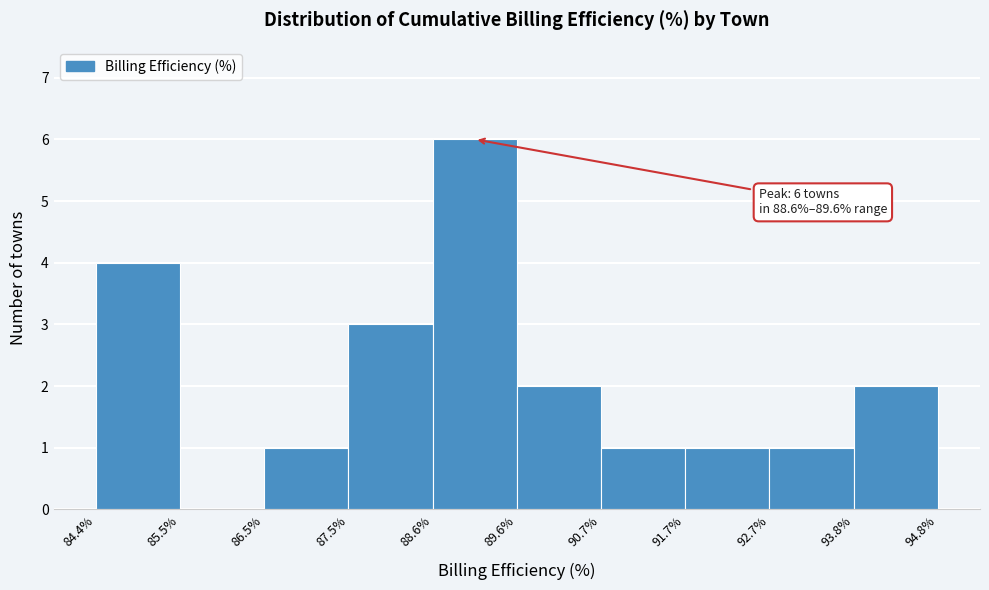

Over which range of the x-axis is the bar tallest?

88.6% to 89.6%